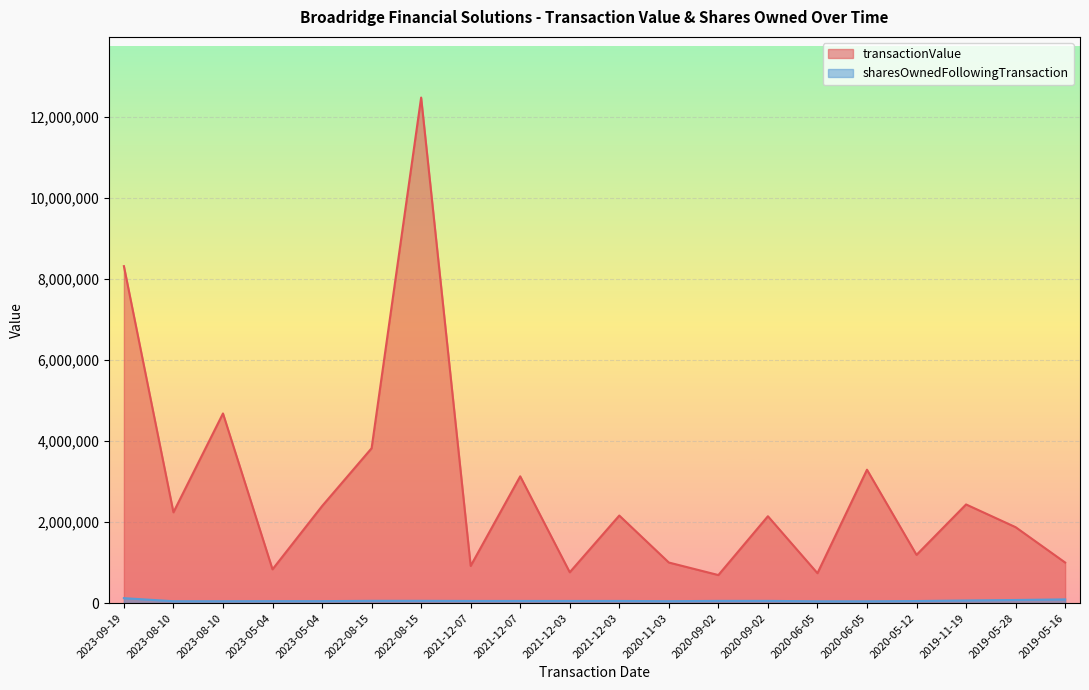

True or false: sharesOwnedFollowingTransaction and transactionValue cross at least once.

False